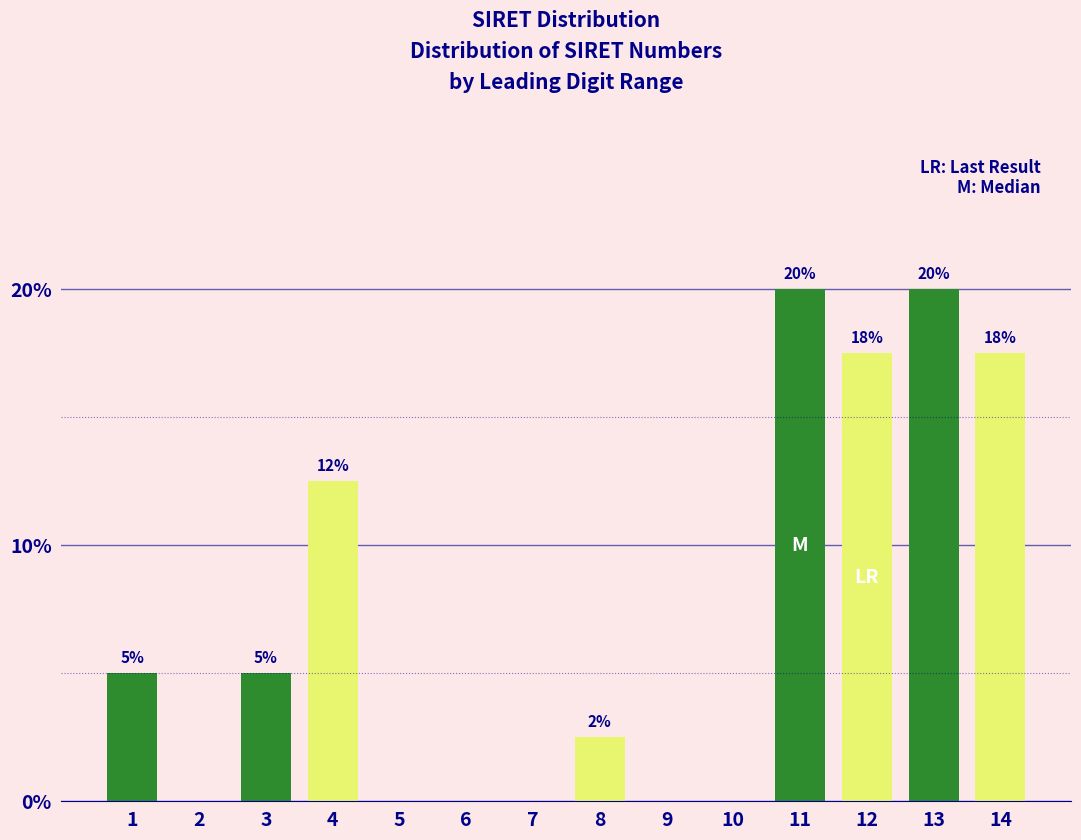

What is the change in value from 2 to 13?

+20.0